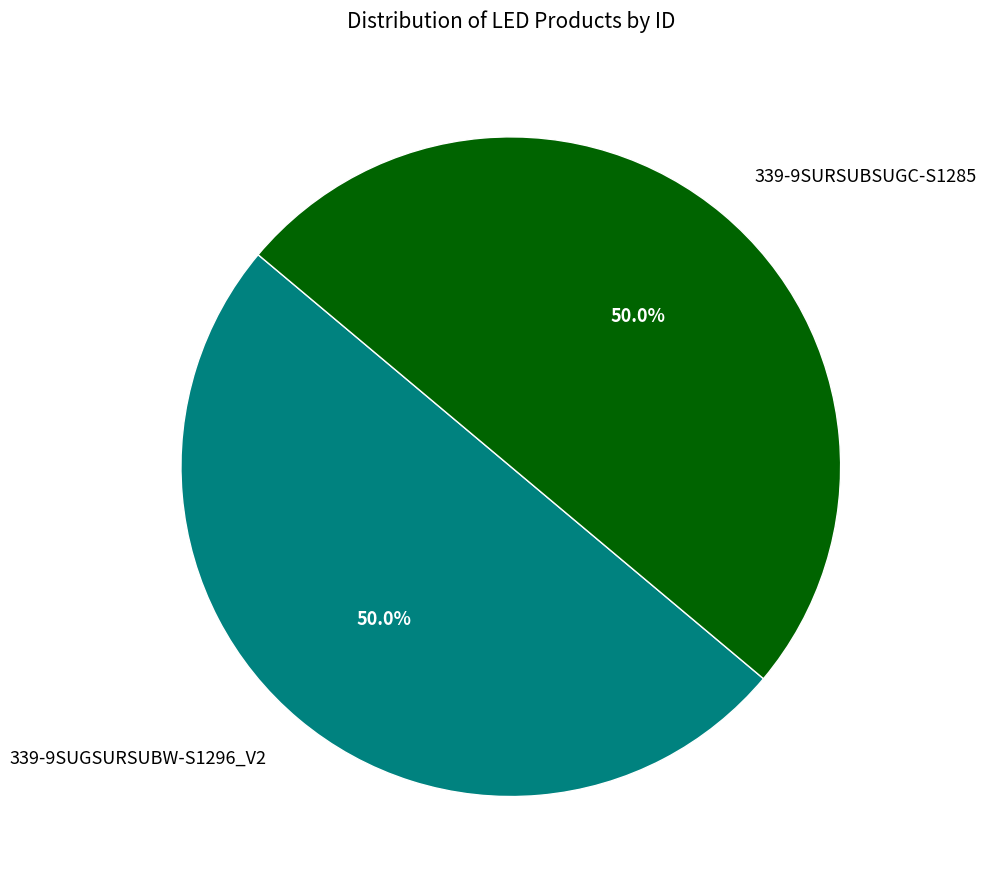

What percentage is NOT represented by 339-9SUGSURSUBW-S1296_V2?

50.0%